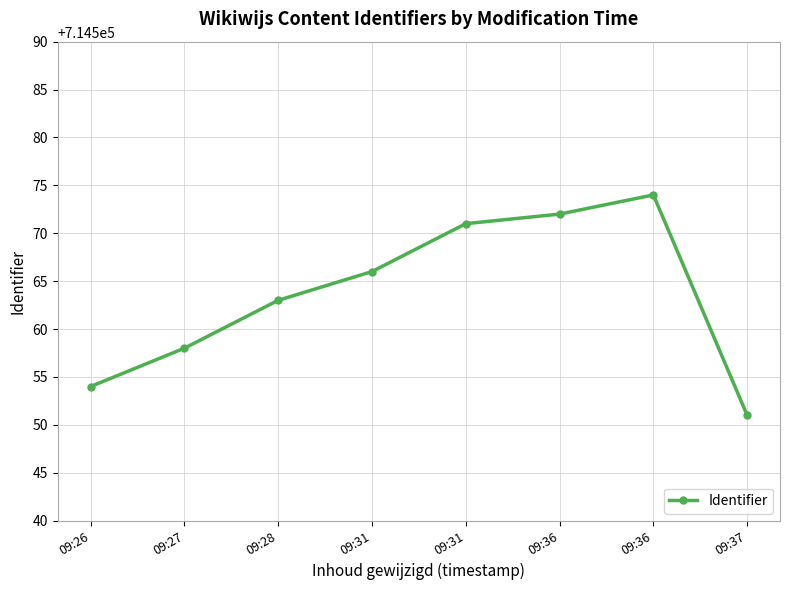

Rank the categories by value from lowest to highest.

09:37, 09:26, 09:27, 09:28, 09:31, 09:31, 09:36, 09:36